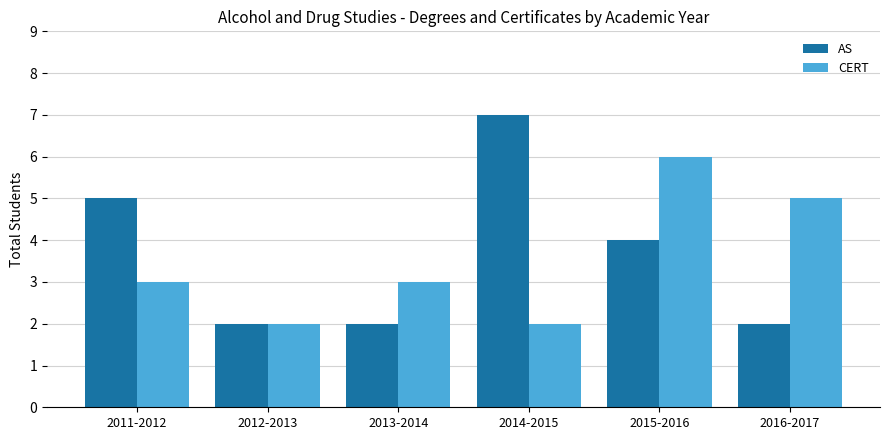

How many distinct data groups are displayed?

2